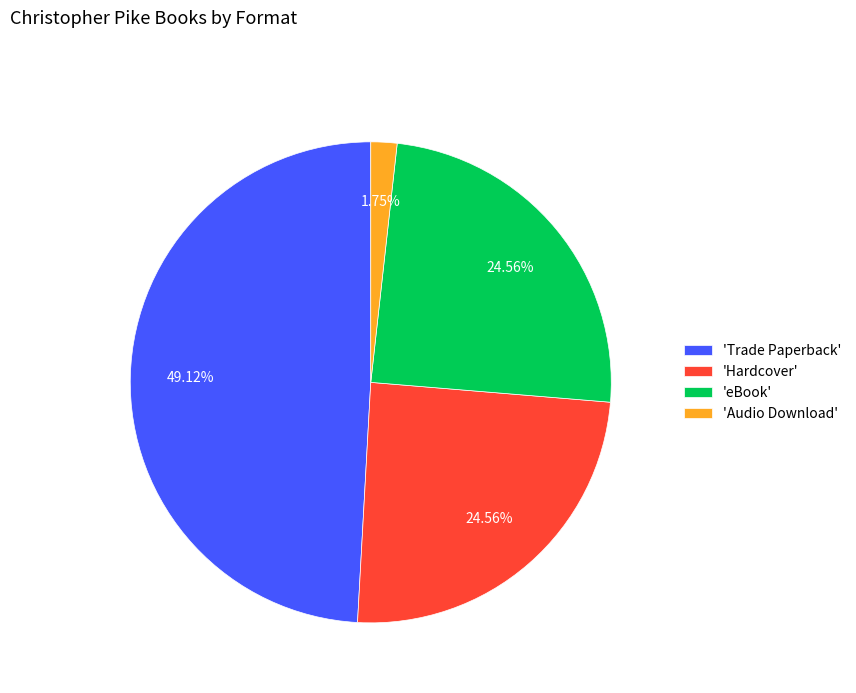

Which slice is the largest?

'Trade Paperback'